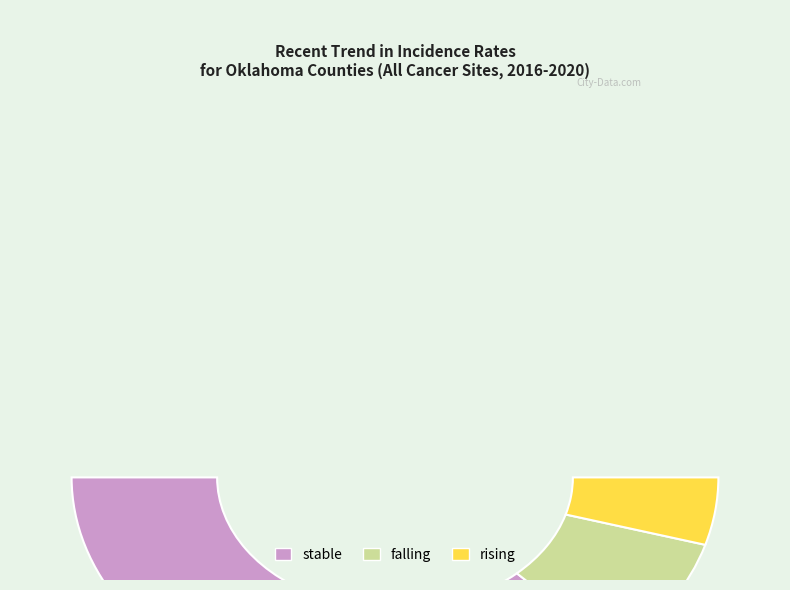

To the nearest percent, what is the average slice percentage?

33%